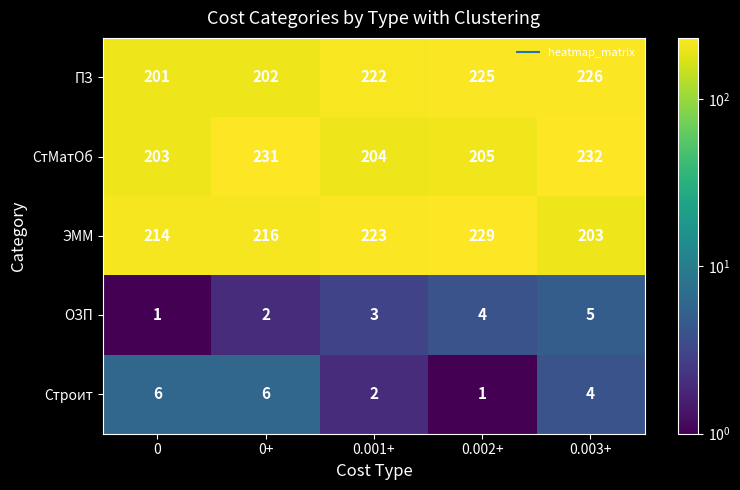

Read the Строит value at 0.

6